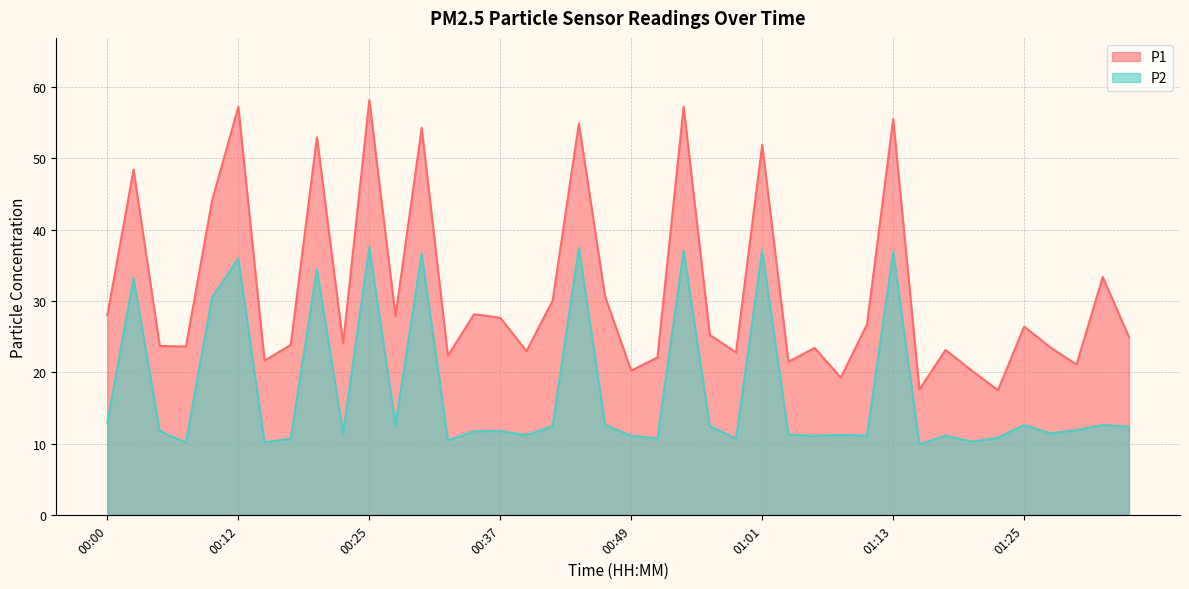

At 01:20, list the series in order from smallest to largest.

P2, P1